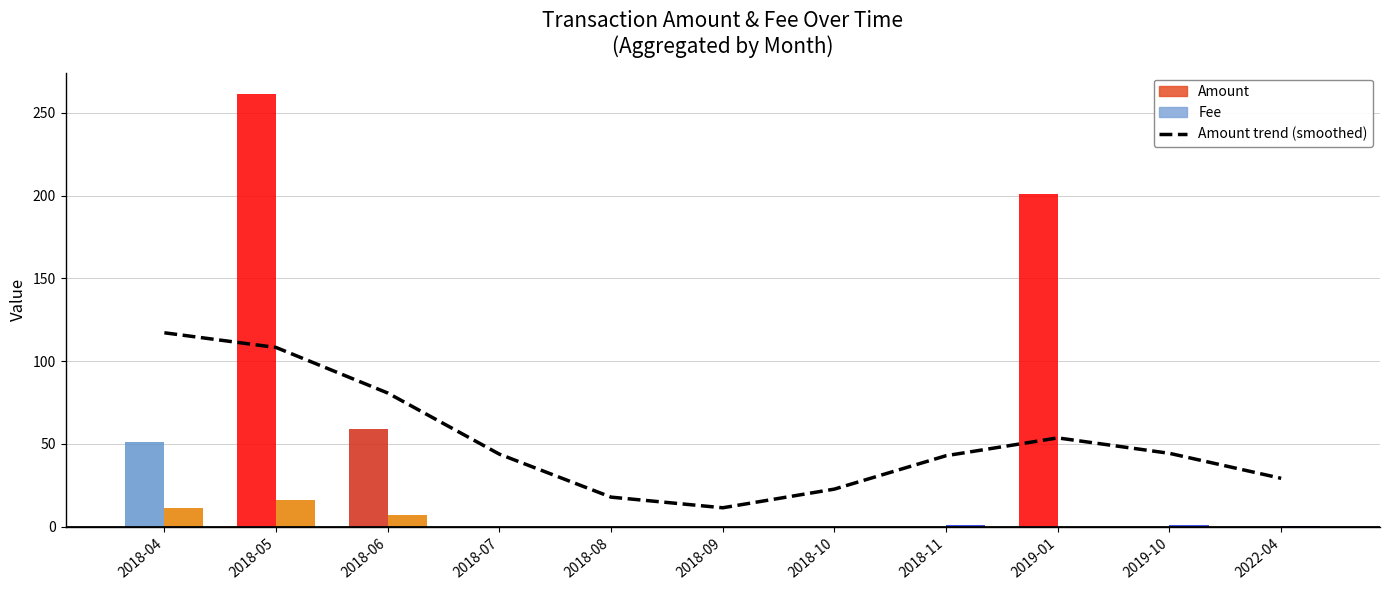

What value does the data have at 2018-09?

11.4